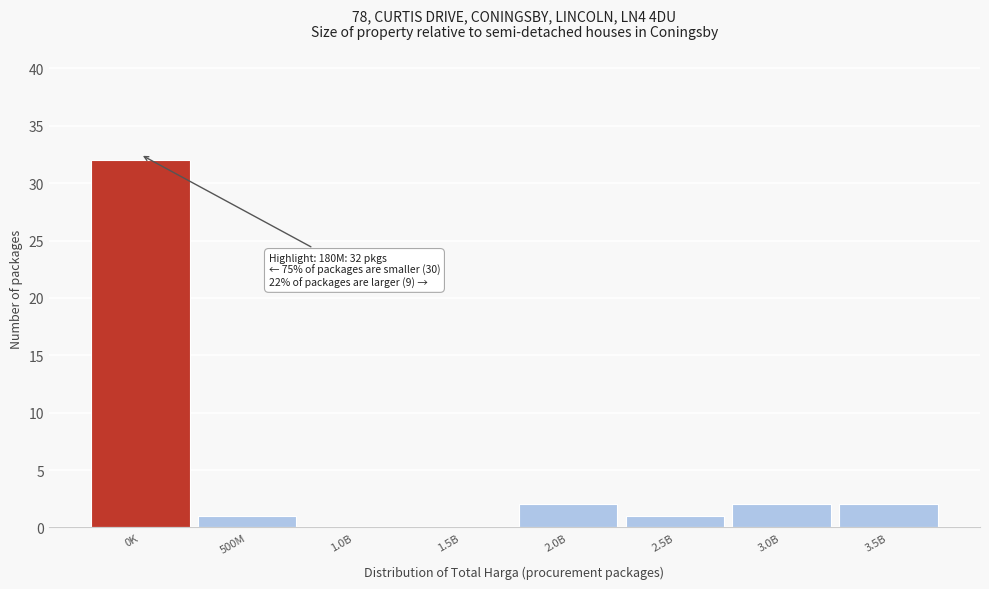

Reading right to left, transcribe all the data shown in this chart.

3.5B=2	3.0B=2	2.5B=1	2.0B=2	1.5B=0	1.0B=0	500M=1	0K=32